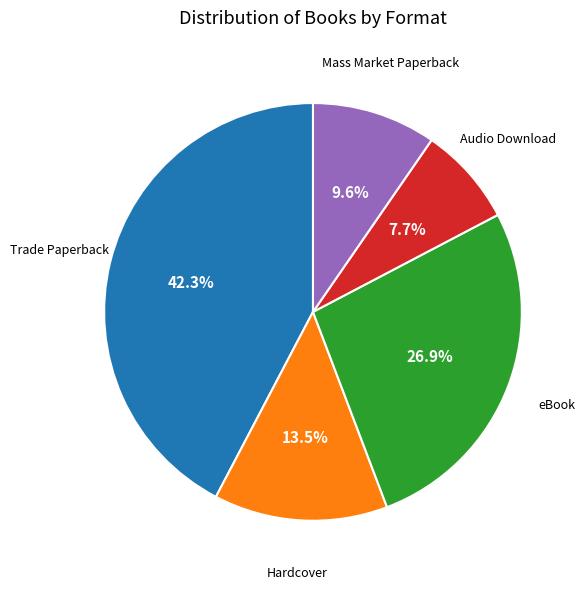

Is there a majority slice in this chart?

No